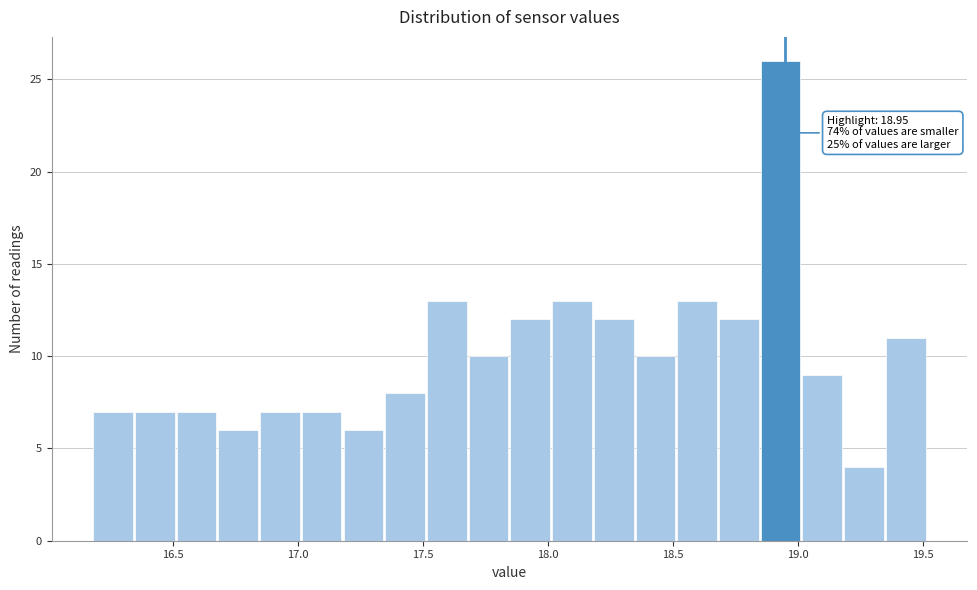

Read against the x-axis, roughly where is the centre of the tallest bar?

18.95